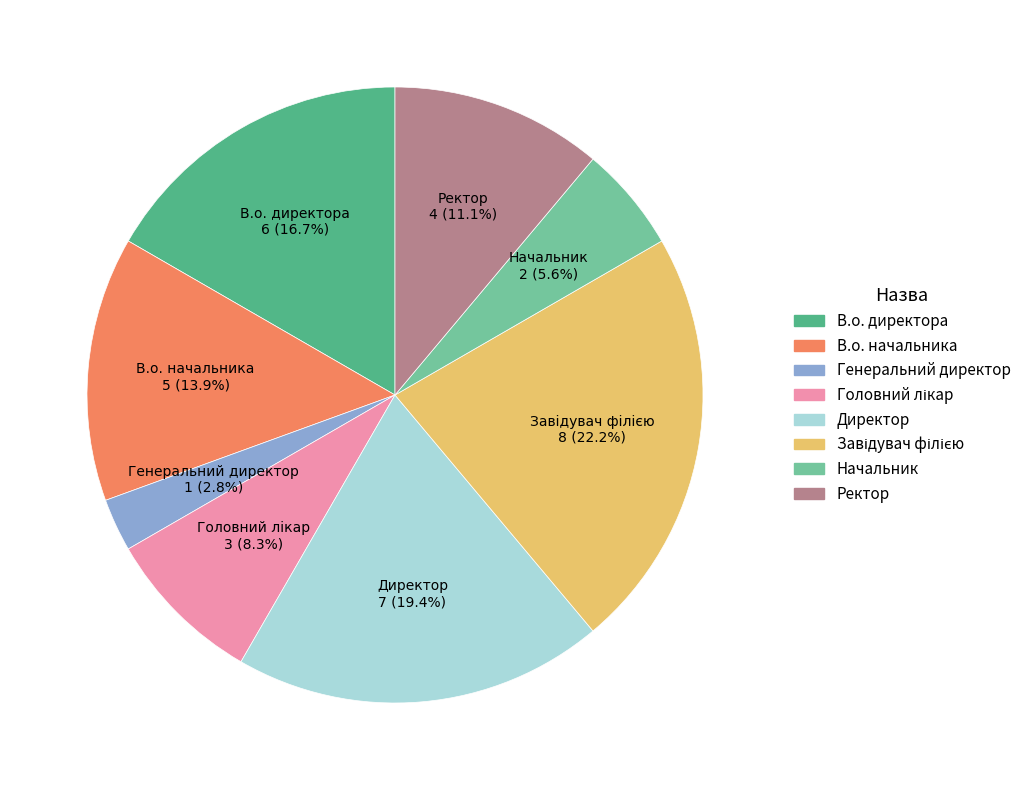

Which slice is the smallest?

Генеральний директор